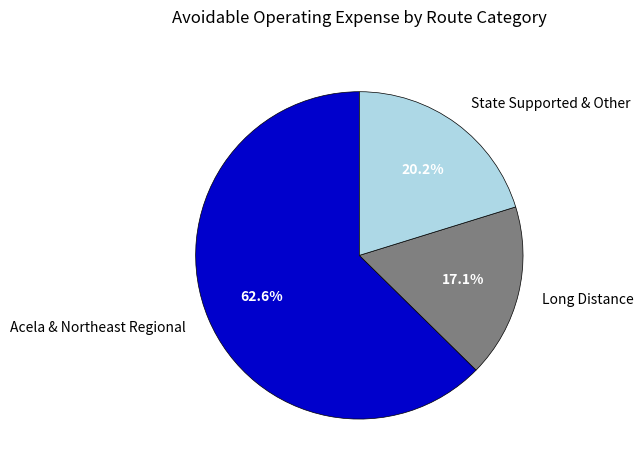

Does any single category account for the majority?

Yes